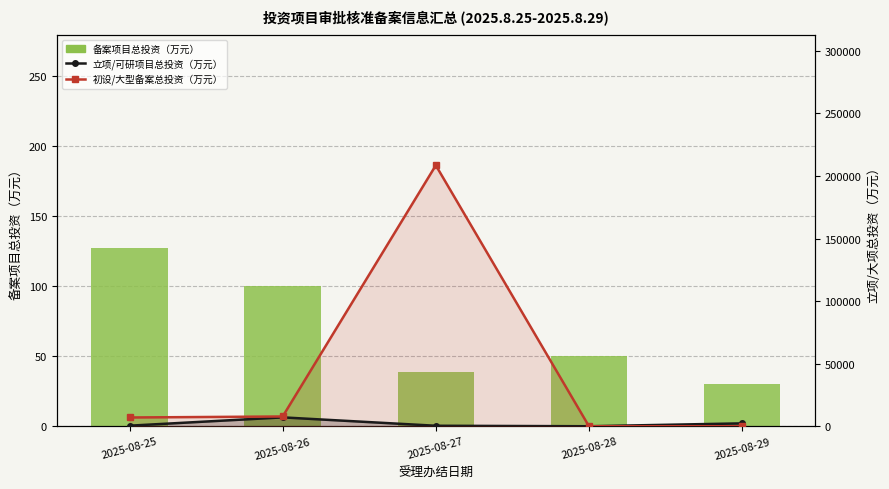

Reading right to left, extract all data points from this chart.

备案项目总投资（万元）: 2025-08-29=30.0	2025-08-28=50.0	2025-08-27=38.7	2025-08-26=100.0	2025-08-25=126.8
立项/可研项目总投资（万元）: 2025-08-29=2300.0	2025-08-28=0.0	2025-08-27=390.0	2025-08-26=7092.3	2025-08-25=450.0
初设/大型备案总投资（万元）: 2025-08-29=0.0	2025-08-28=0.0	2025-08-27=208550.0	2025-08-26=7800.0	2025-08-25=7000.0